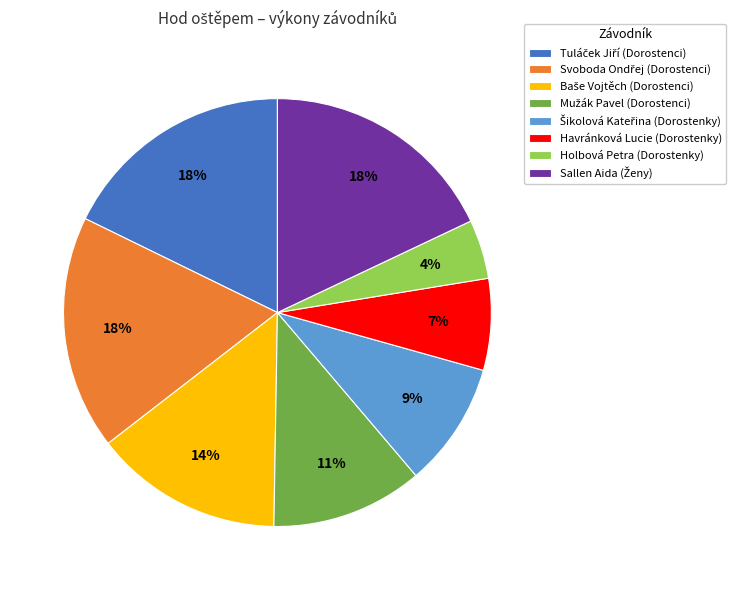

Which slice is the smallest?

Holbová Petra (Dorostenky)